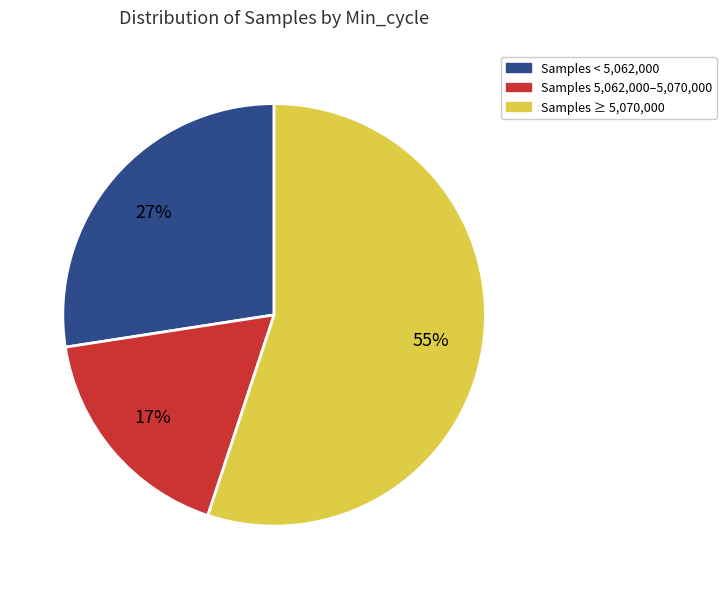

To the nearest percent, what is the average slice percentage?

33%